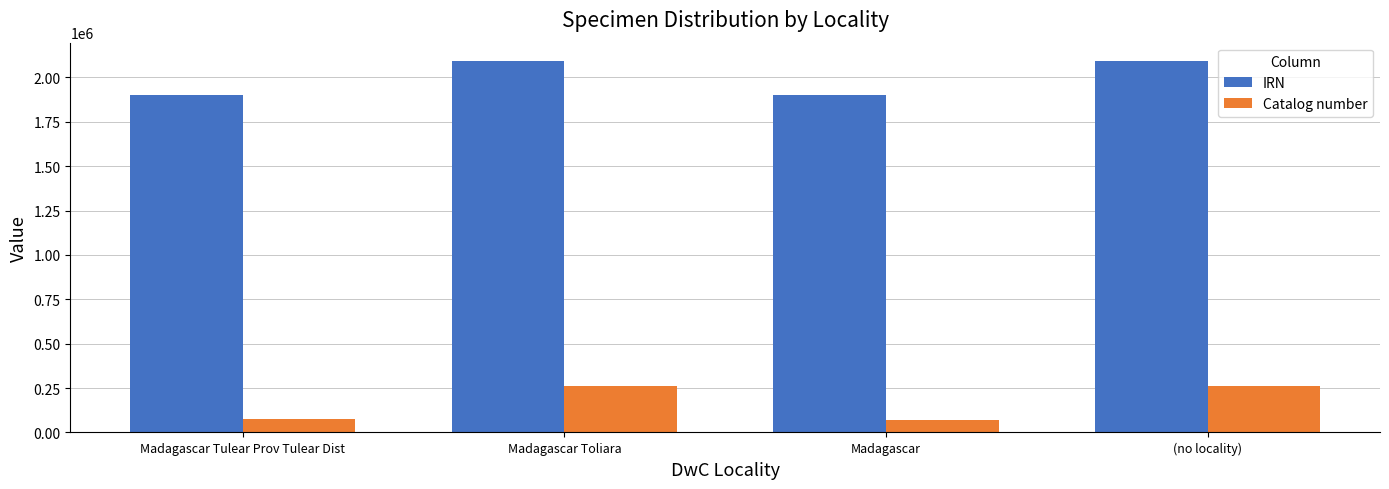

What is the minimum value for Catalog number?

72640